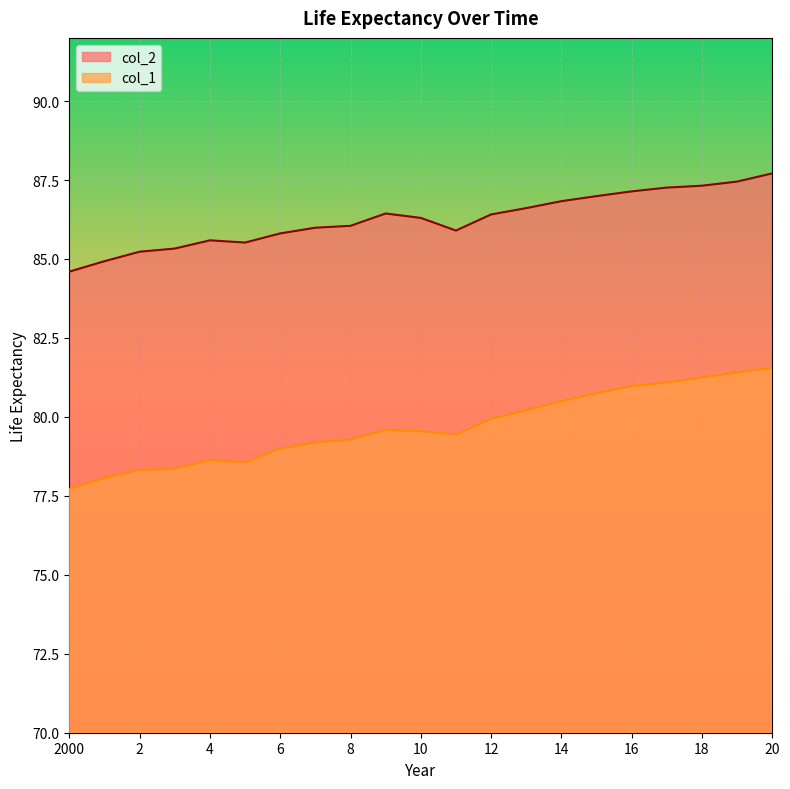

At how many categories does at least one series exceed 82?

21